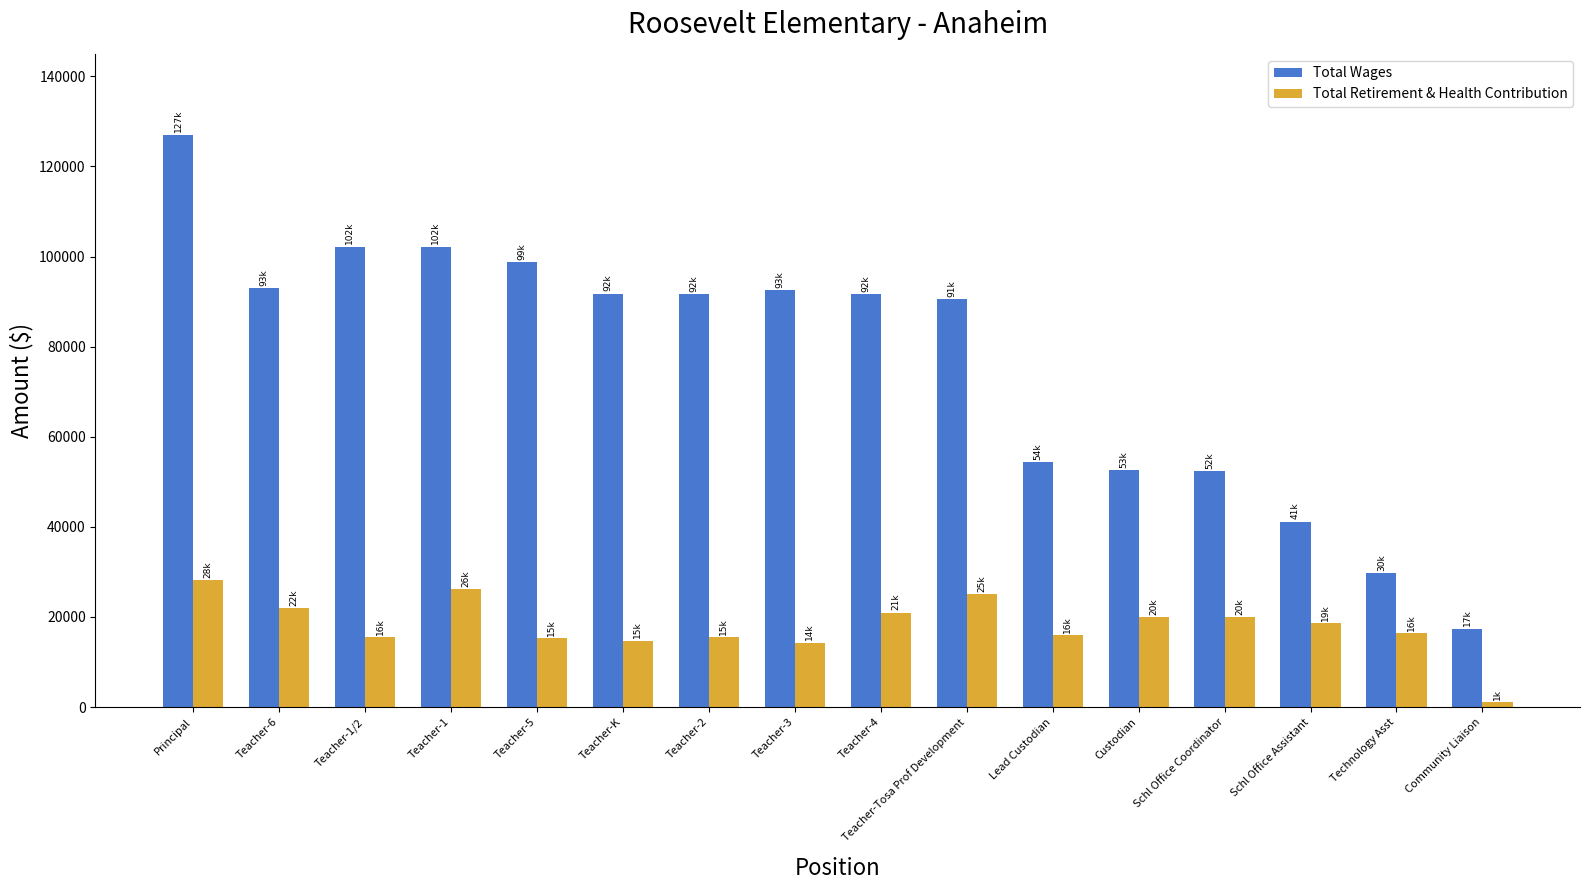

What are all the series names shown in the legend?

Total Wages, Total Retirement & Health Contribution